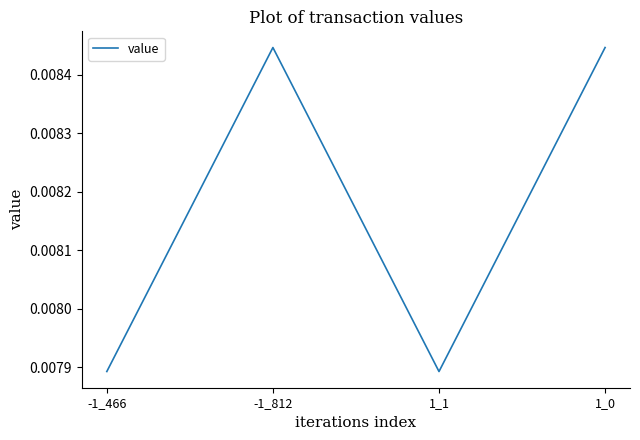

Between 1_1 and -1_812, which is larger?

-1_812